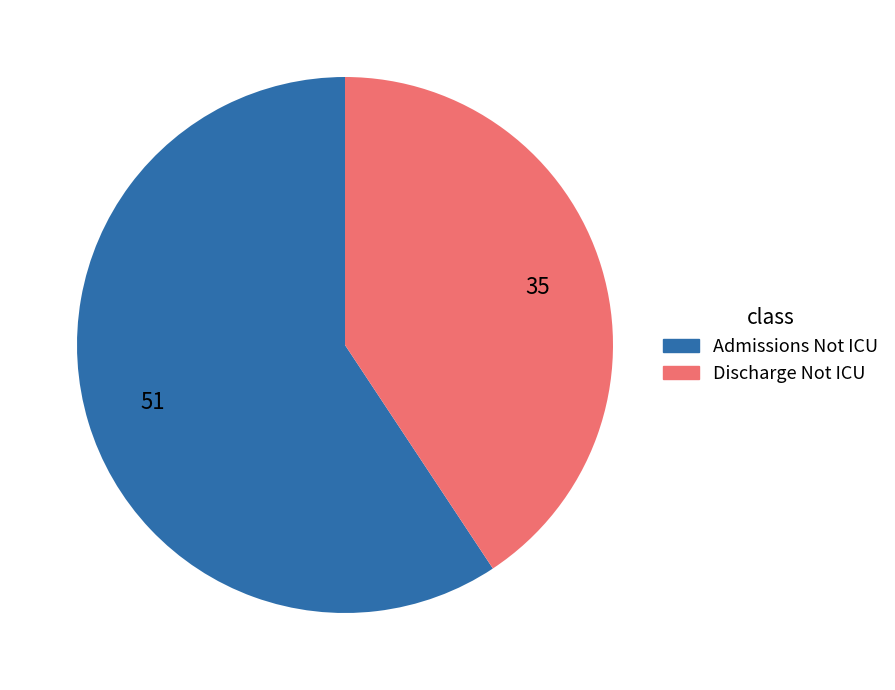

Is there any slice that represents more than half of the pie?

Yes